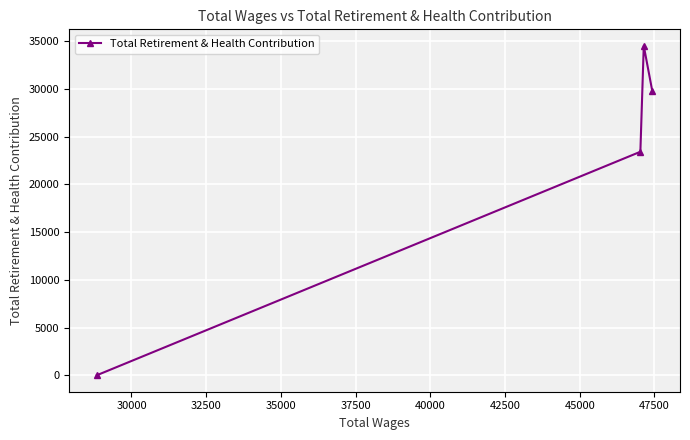

What is the maximum value shown in the chart?

34497